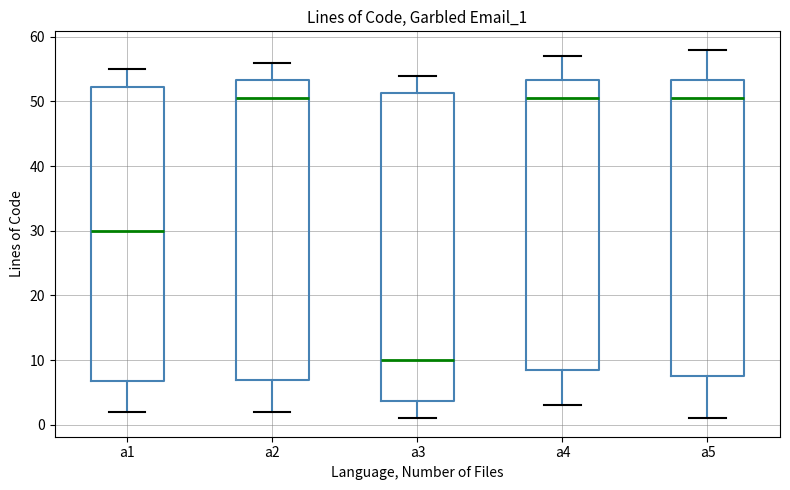

Which box is the tallest, from its lower edge to its upper edge?

a3